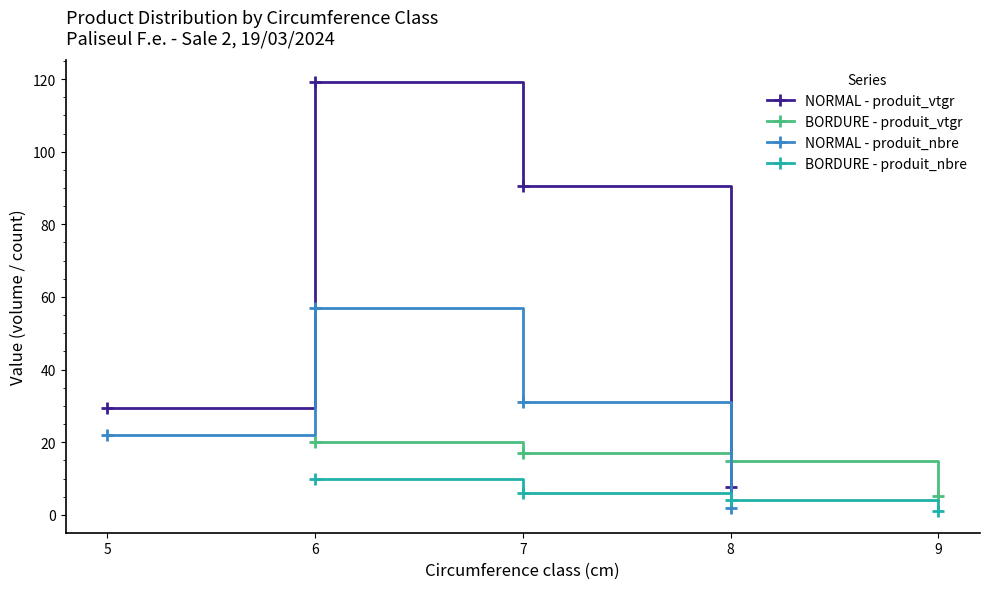

True or false: NORMAL - produit_vtgr and NORMAL - produit_nbre intersect in this chart.

False